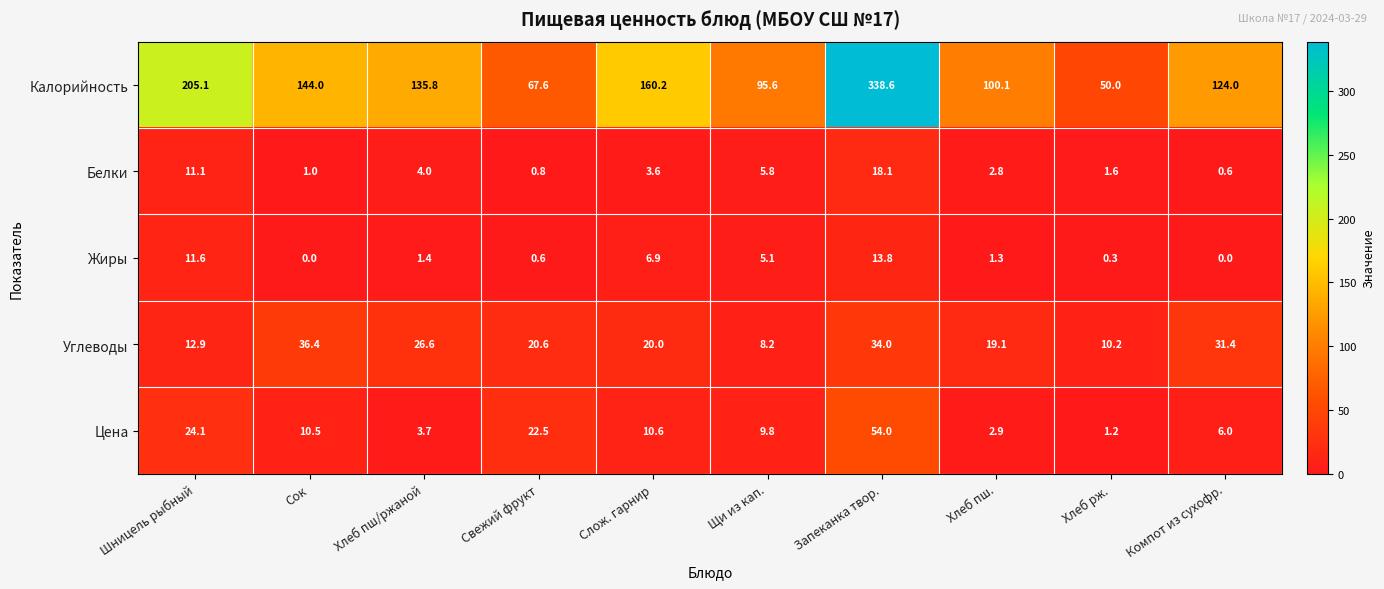

Where is Углеводы nearest to the value 22?

Свежий фрукт